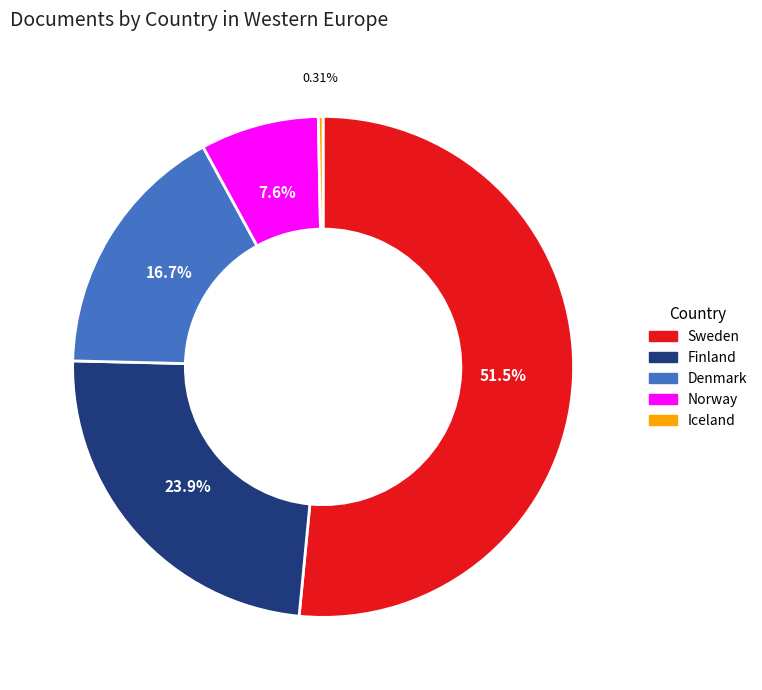

Which has a higher value, Finland or Iceland?

Finland